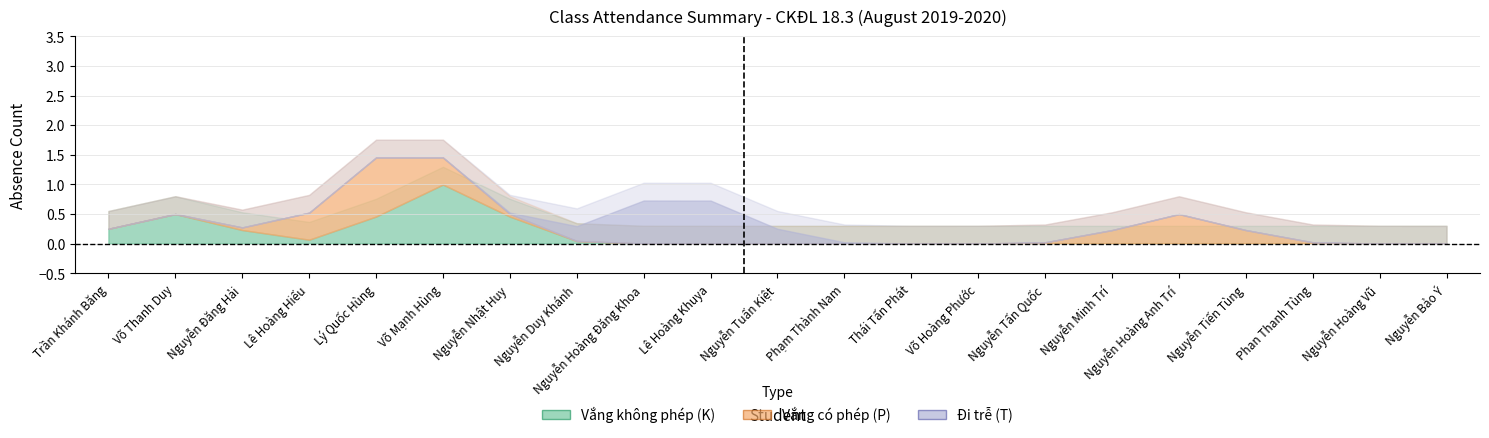

At how many categories does at least one series exceed 1?

2